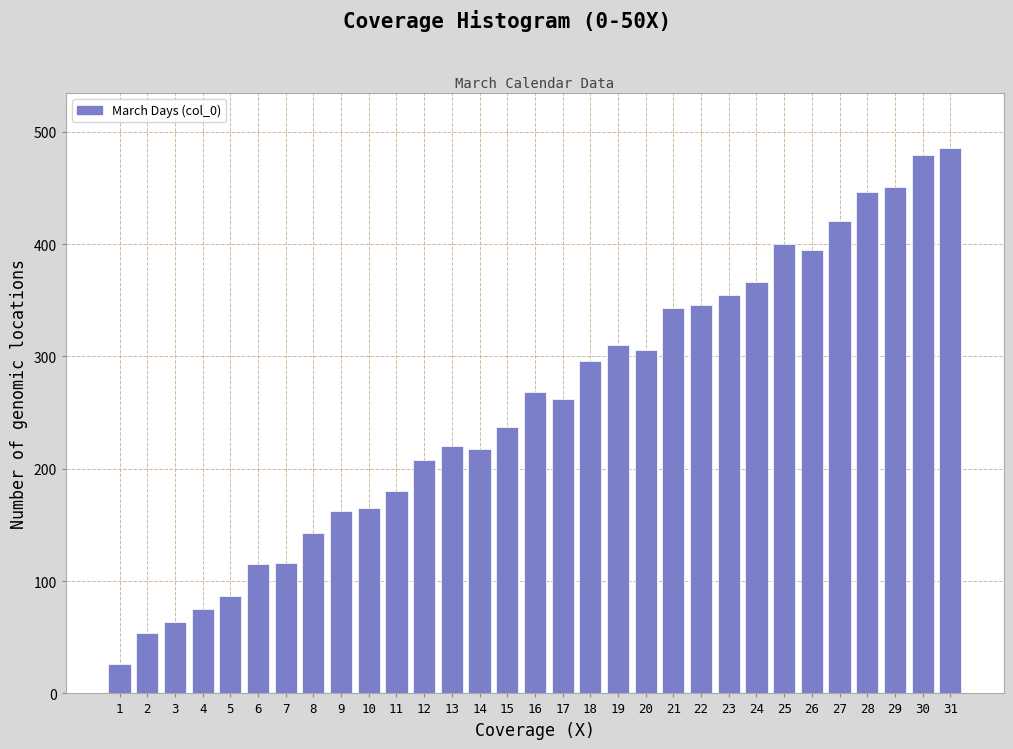

What value does the data have at 3, to the nearest 10?

60